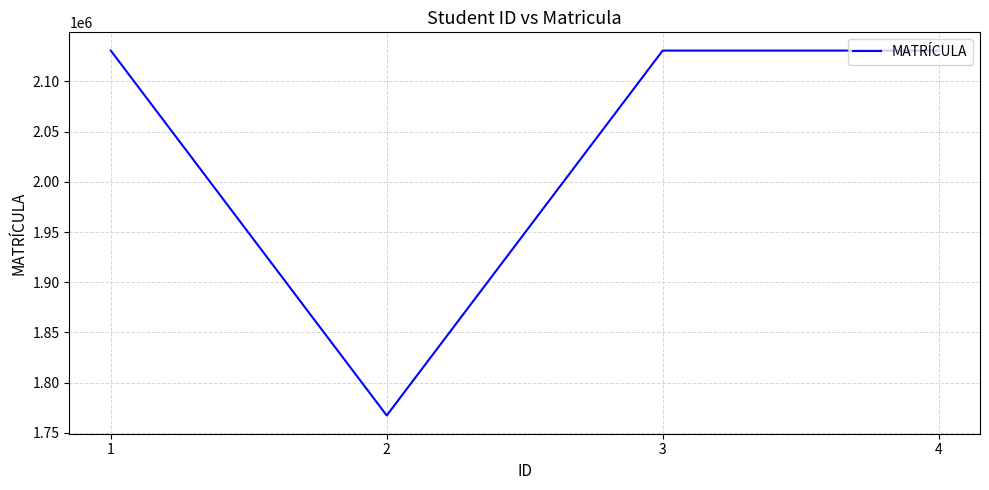

True or false: the data shows 3264747 at 3.

False